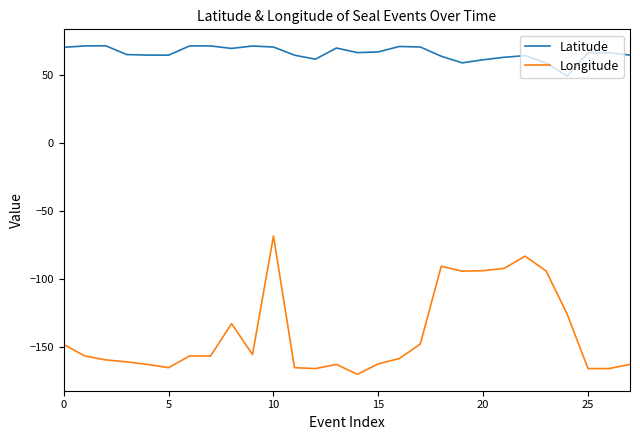

What is the maximum value for Longitude?

-68.6